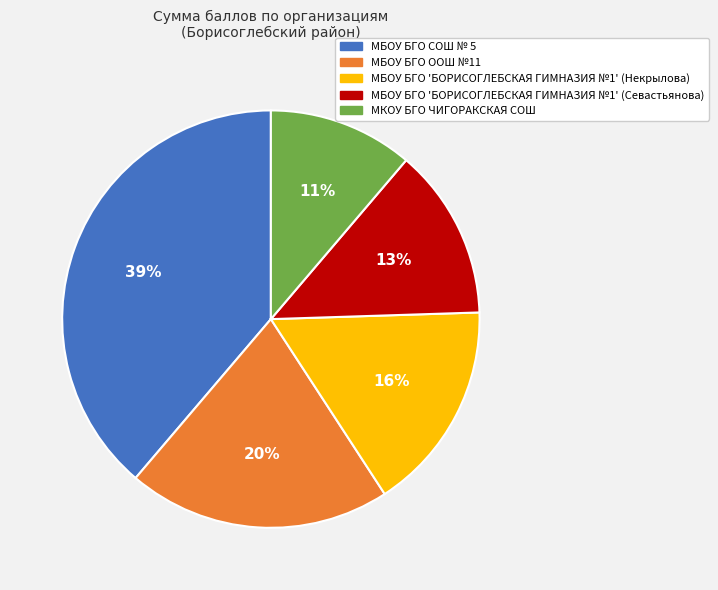

How many slices are in this pie chart?

5